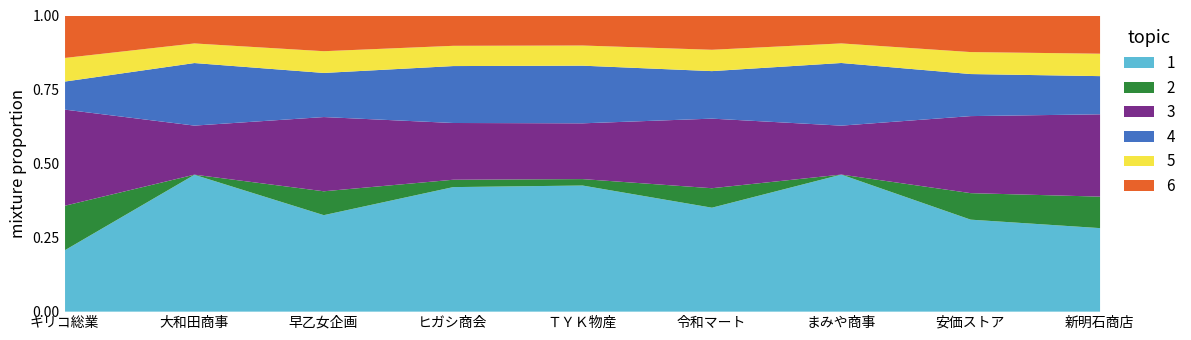

What is the total value across all series at 新明石商店?

1.0